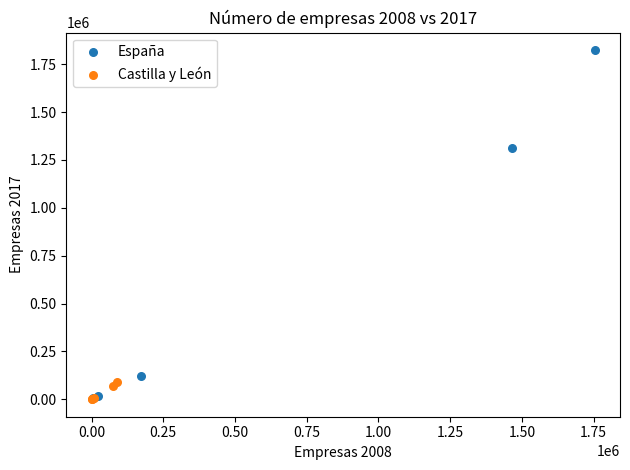

Which series has the largest Y range (max minus min)?

España